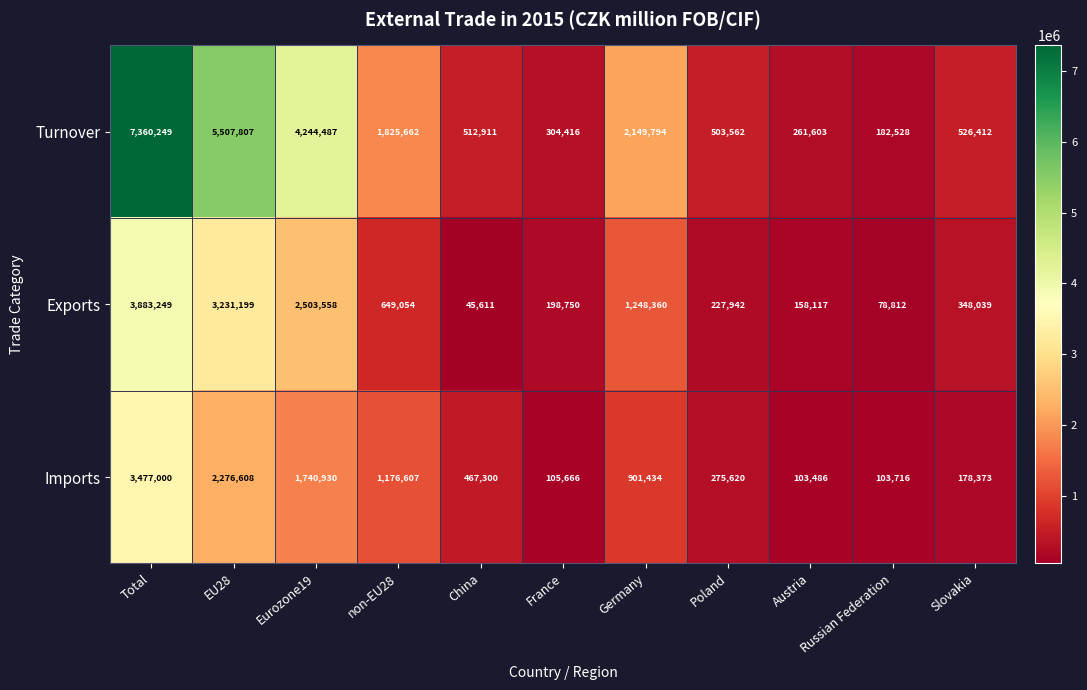

What is the sum of the Exports values at Slovakia and France?

546789